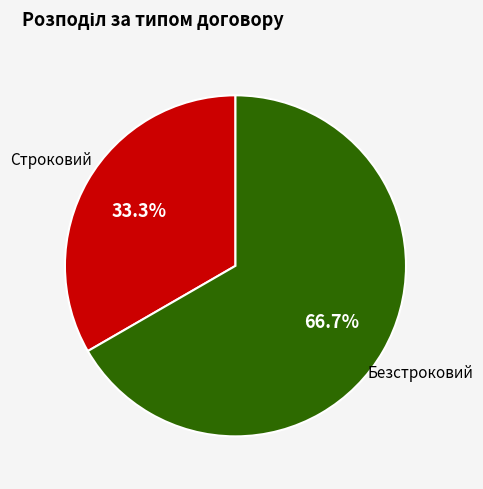

To the nearest percent, what is the difference between the Строковий and Безстроковий slice percentages?

33%